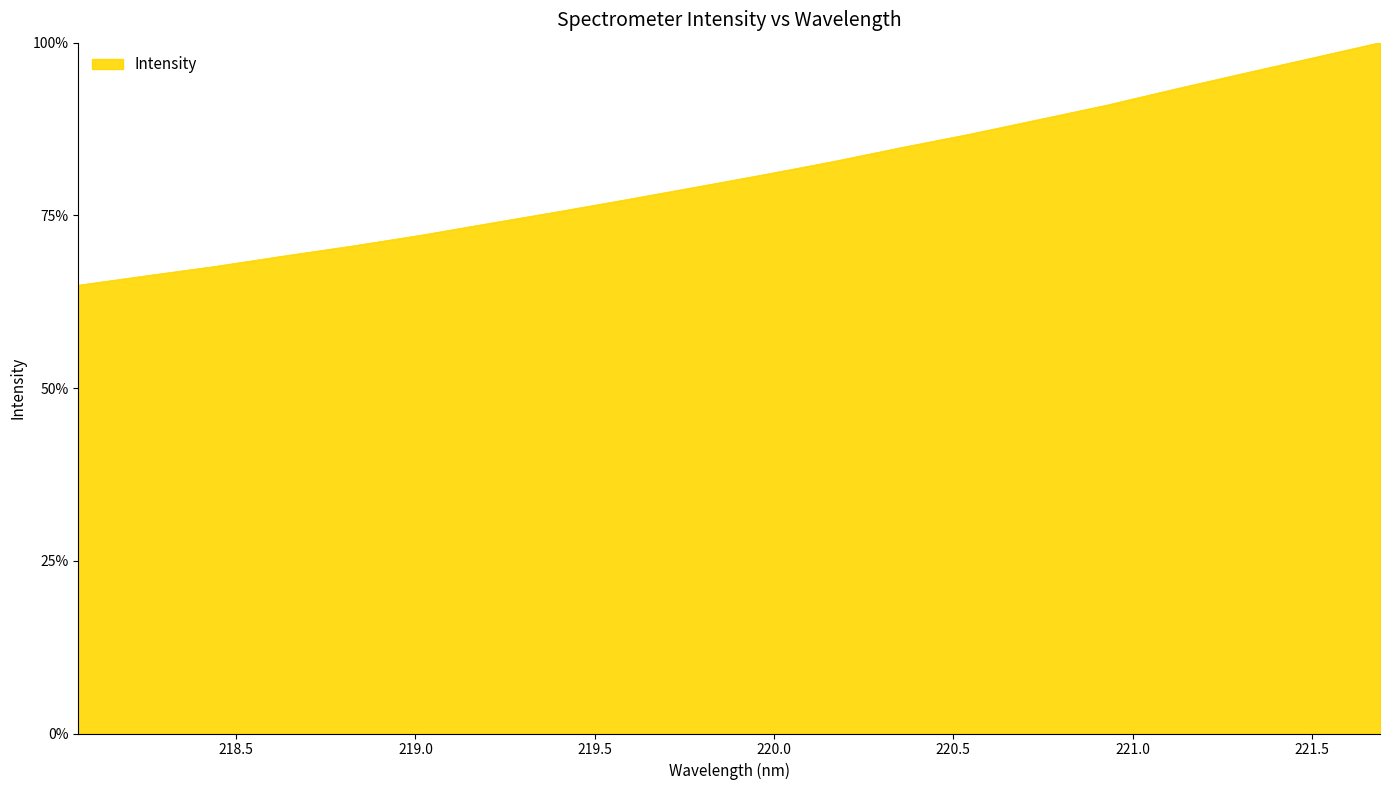

Reading right to left, transcribe all the data shown in this chart.

100.0	97.8	95.5	93.3	90.9	88.8	86.7	84.8	82.8	80.9	79.1	77.3	75.5	73.8	72.1	70.6	69.1	67.6	66.3	64.9